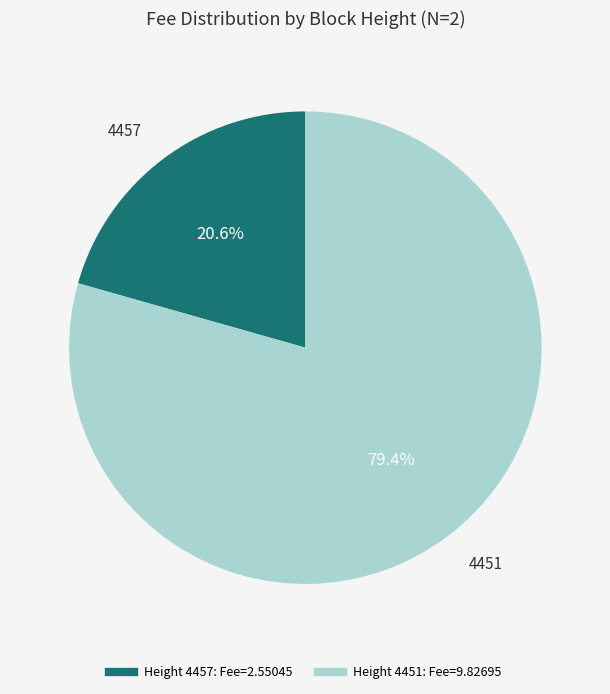

Does any single category account for the majority?

Yes